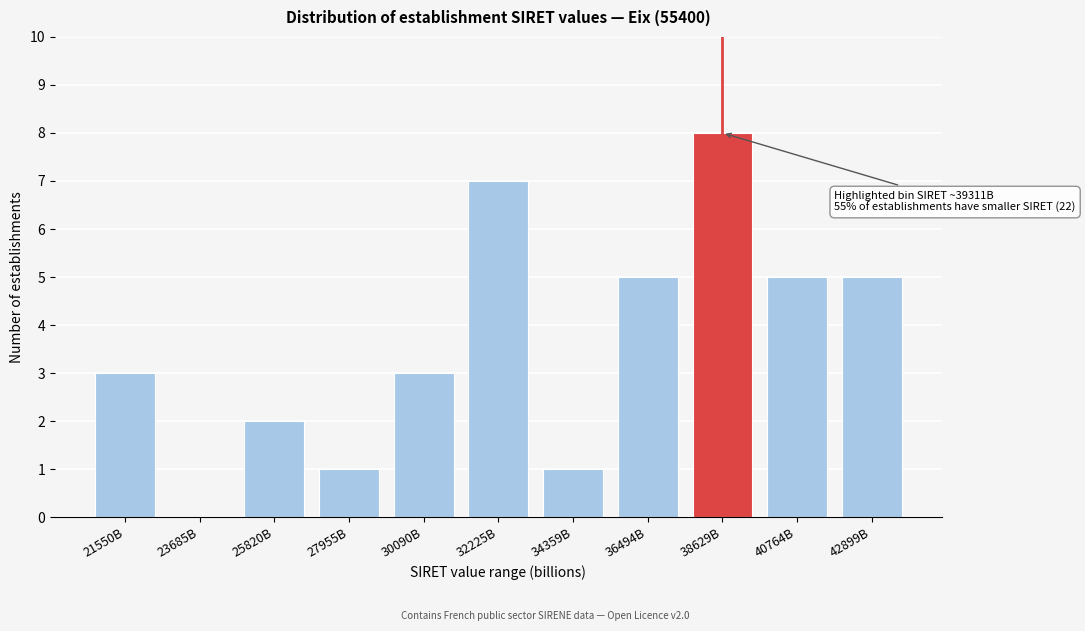

Reading left to right, what are all the values shown in this chart?

21550B=3	23685B=0	25820B=2	27955B=1	30090B=3	32225B=7	34359B=1	36494B=5	38629B=8	40764B=5	42899B=5